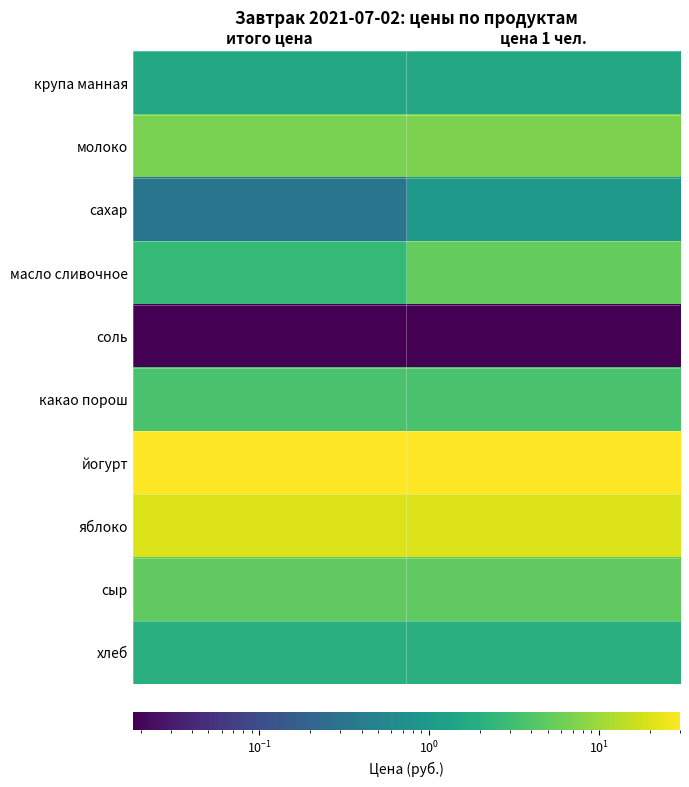

Rank the series at цена 1 чел. from lowest to highest value.

соль, сахар, крупа манная, хлеб, какао порош, сыр, масло сливочное, молоко, яблоко, йогурт